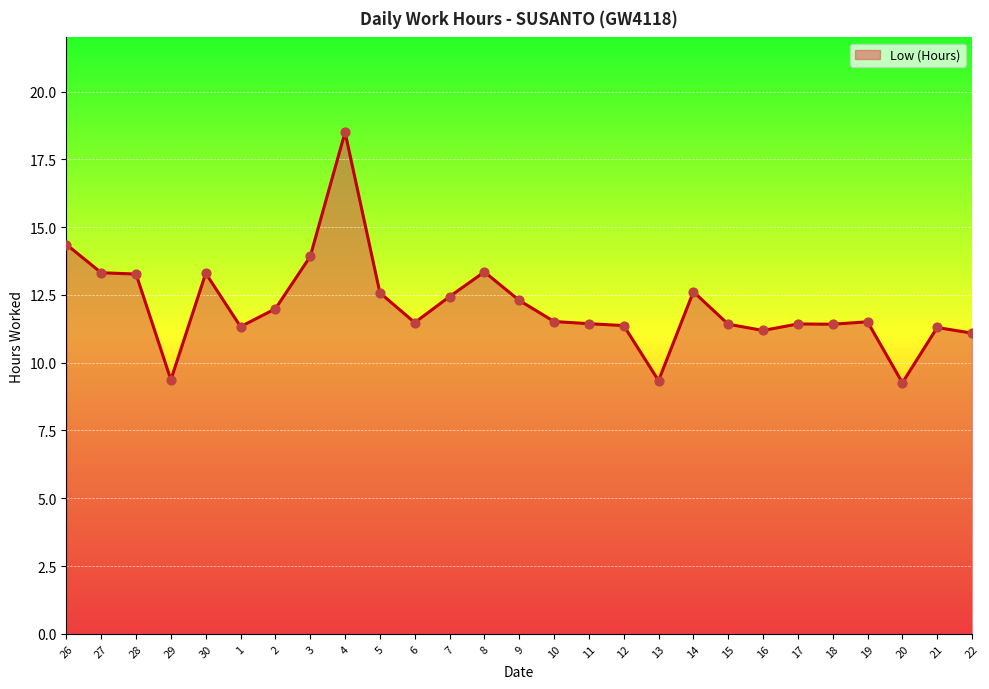

What is the ratio of the value at 11 to the value at 28?

0.9